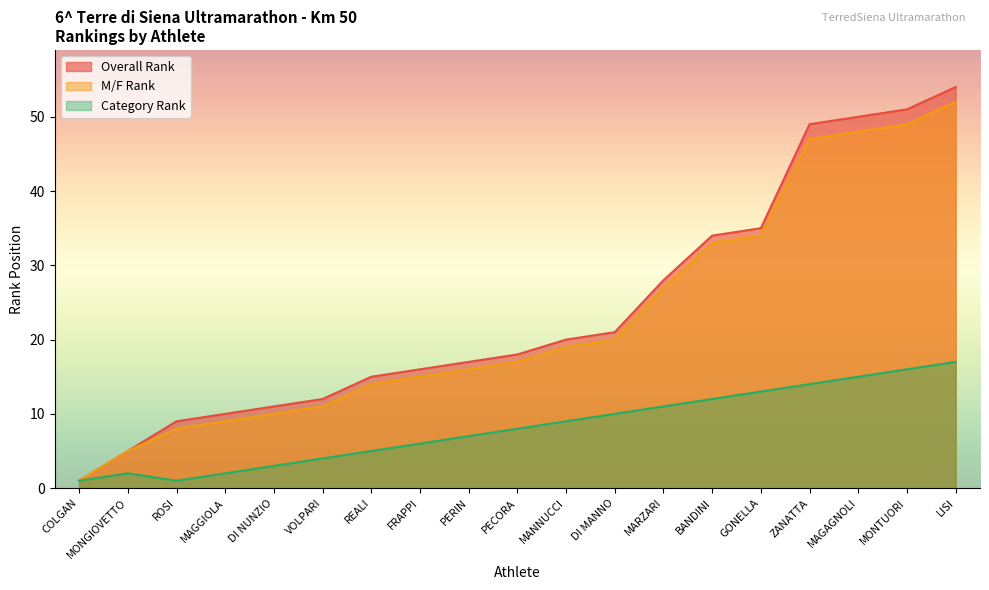

True or false: Category Rank has a value of 6 at FRAPPI.

True